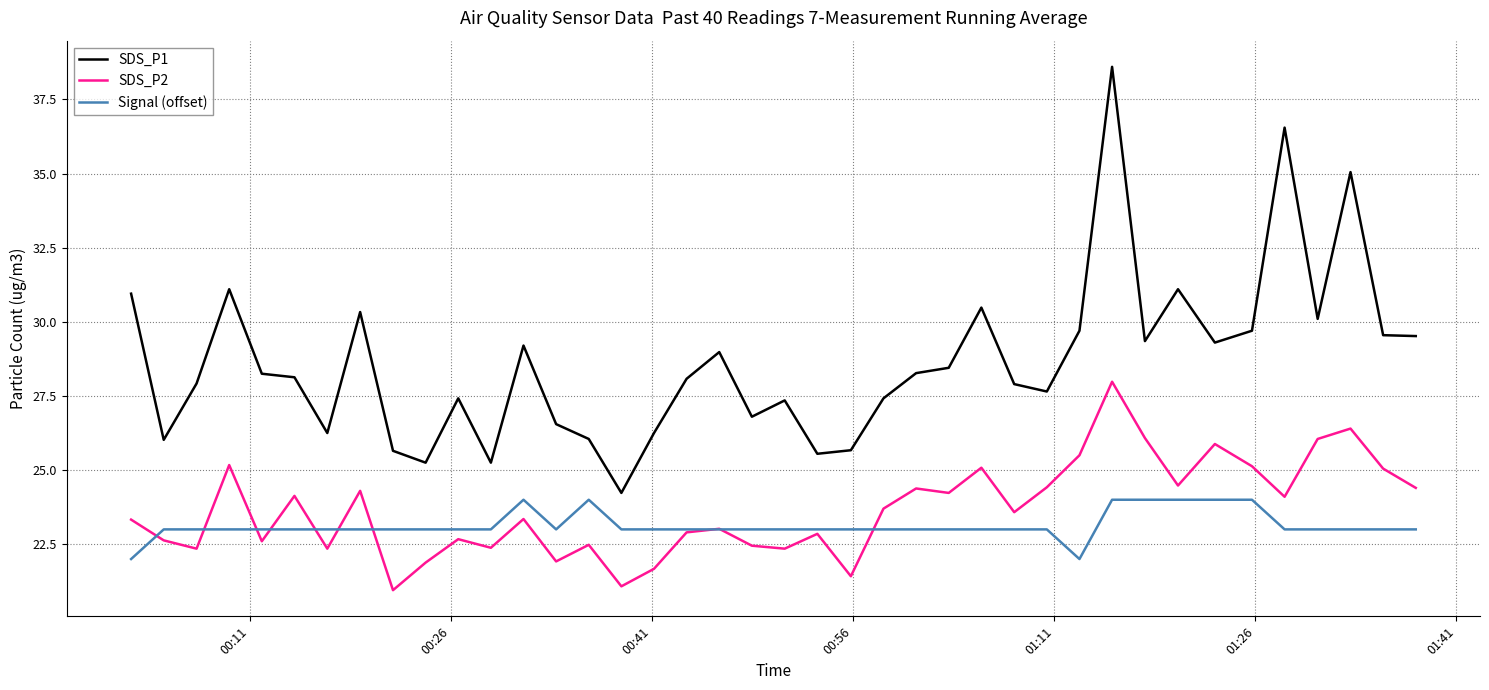

Which series has the largest total across all categories?

SDS_P1